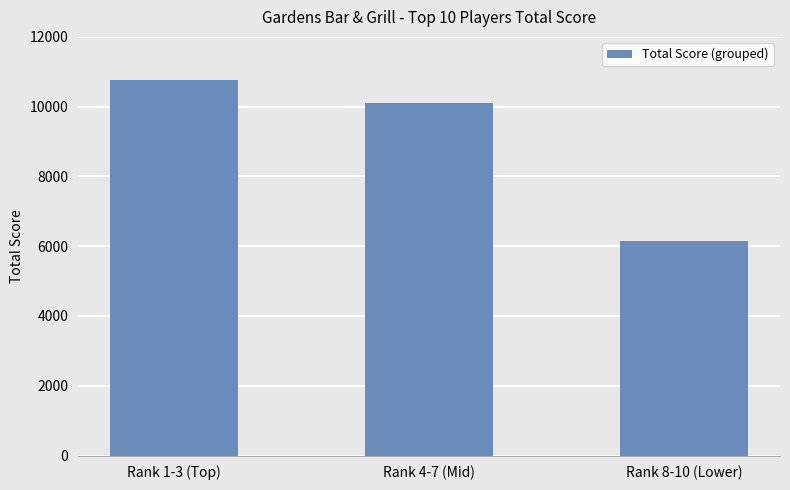

Count the number of data series in this chart.

1